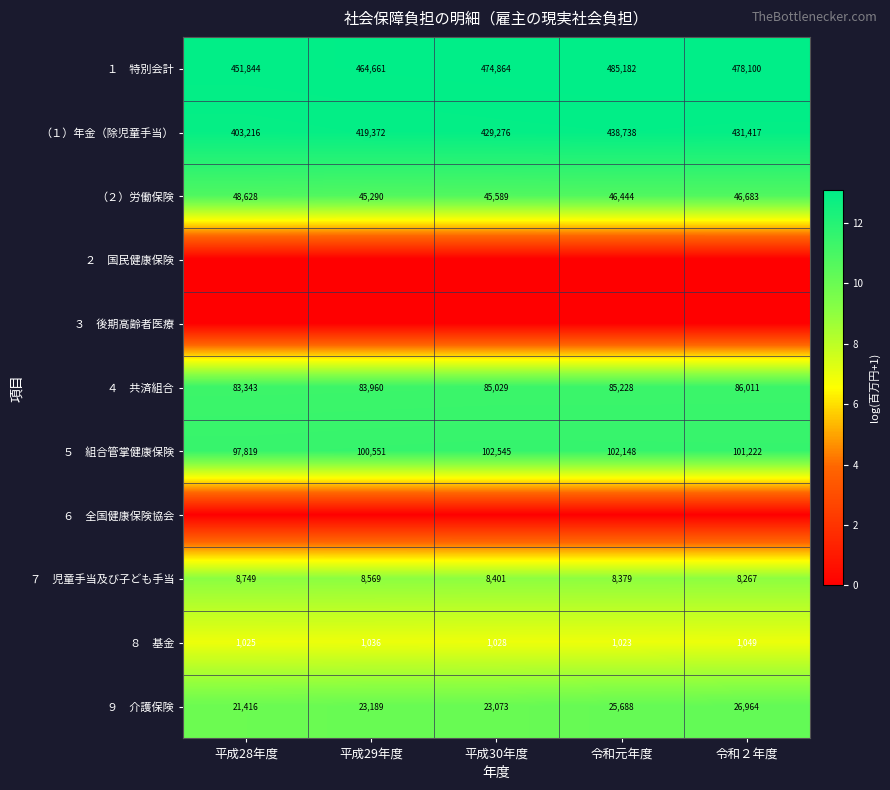

Rank the categories by （２）労働保険 value from lowest to highest.

平成29年度, 平成30年度, 令和元年度, 令和２年度, 平成28年度